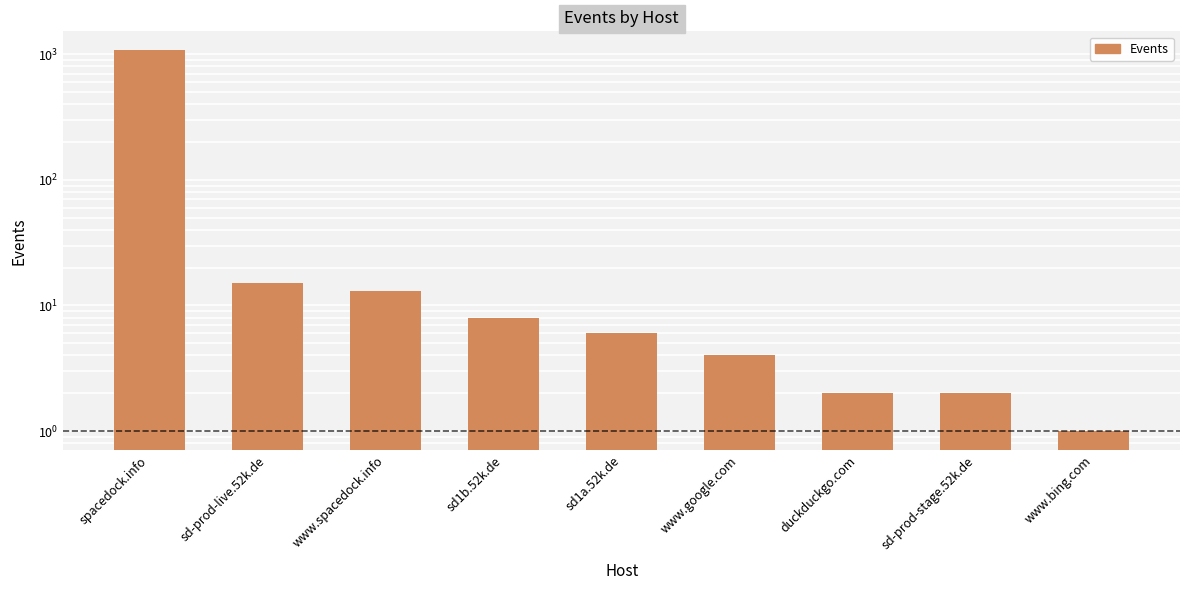

Rank the categories by value from lowest to highest.

www.bing.com, duckduckgo.com, sd-prod-stage.52k.de, www.google.com, sd1a.52k.de, sd1b.52k.de, www.spacedock.info, sd-prod-live.52k.de, spacedock.info